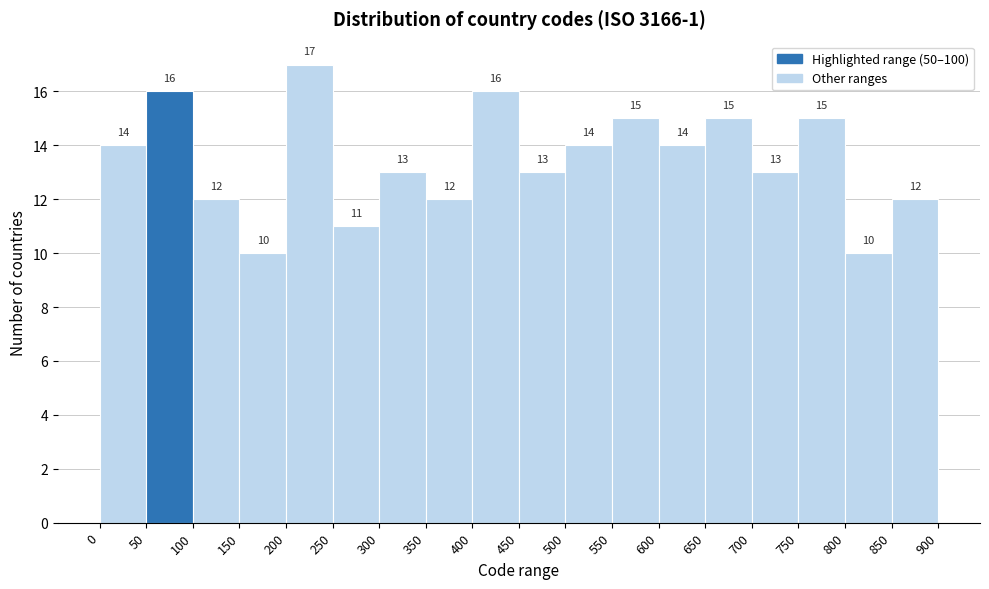

How tall is the bar that spans 700 to 750 on the x-axis?

13